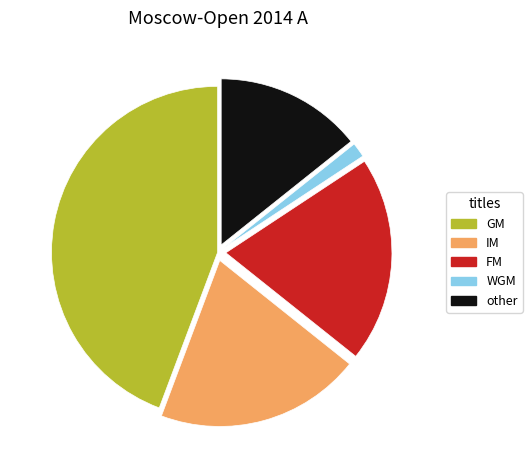

True or false: IM accounts for 33% of the total.

False